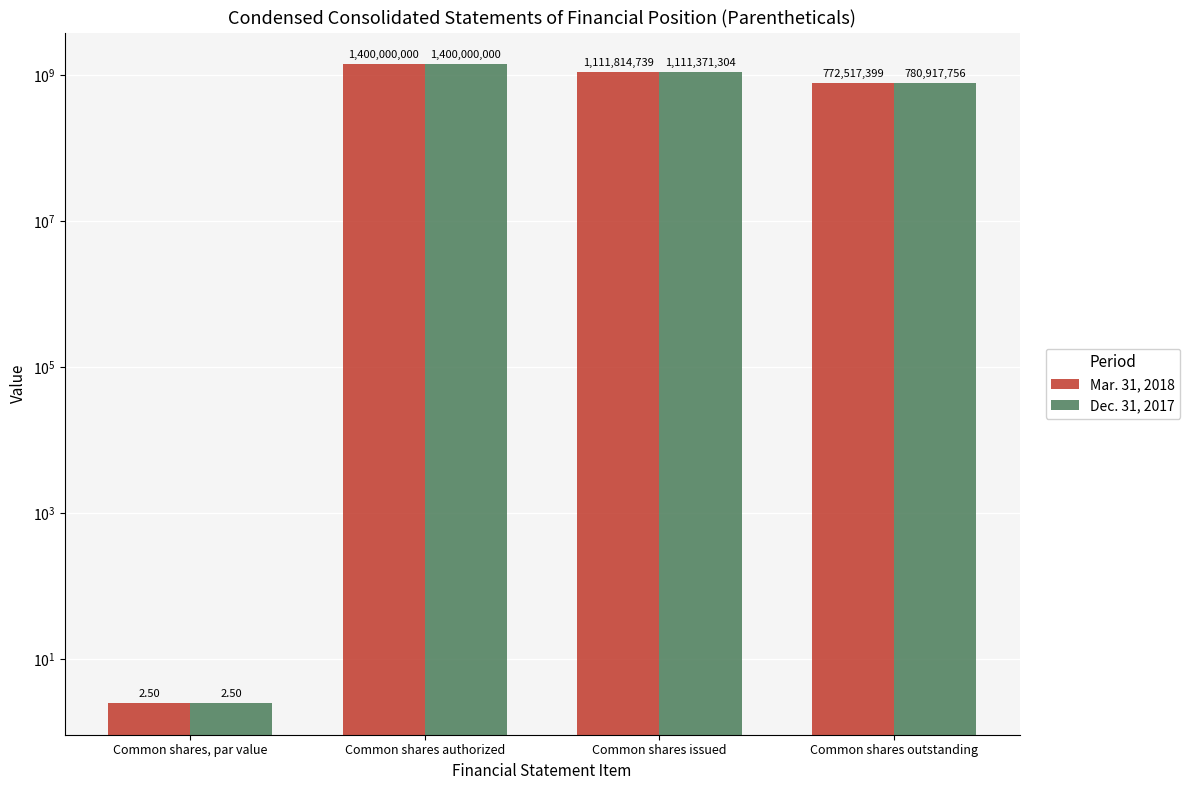

How many bars are there in total?

8